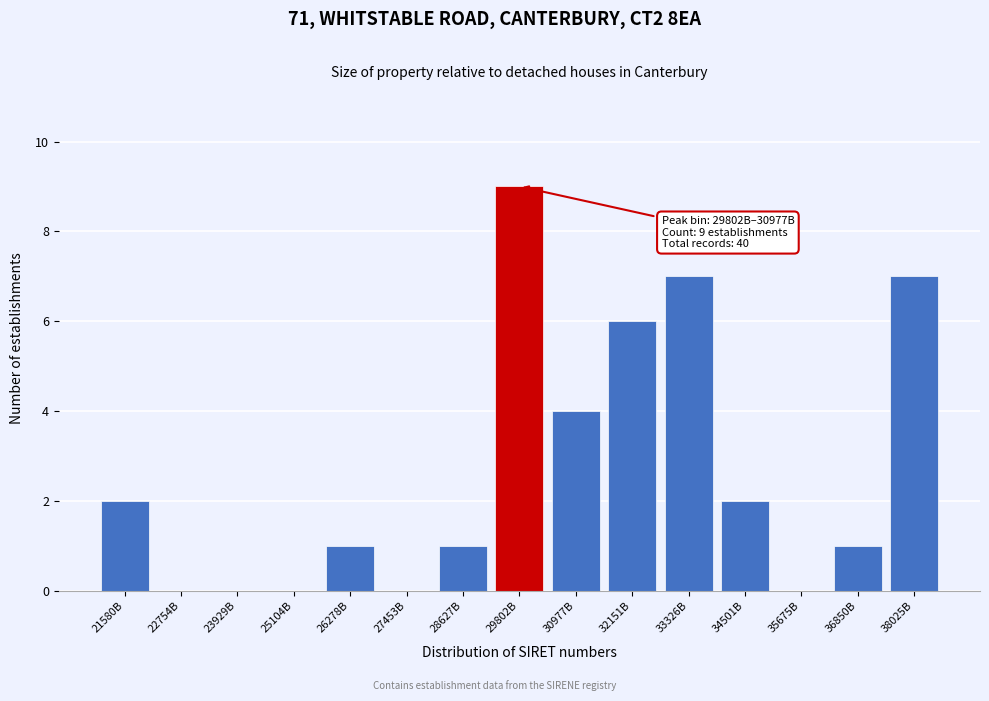

Reading left to right, extract all data points from this chart.

21580B=2	22754B=0	23929B=0	25104B=0	26278B=1	27453B=0	28627B=1	29802B=9	30977B=4	32151B=6	33326B=7	34501B=2	35675B=0	36850B=1	38025B=7